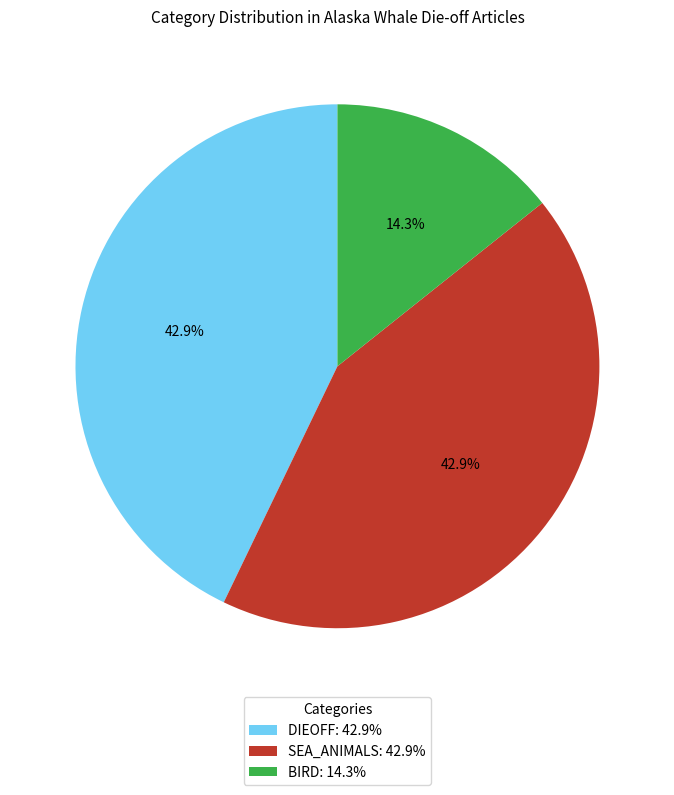

Is there any slice that represents more than half of the pie?

No